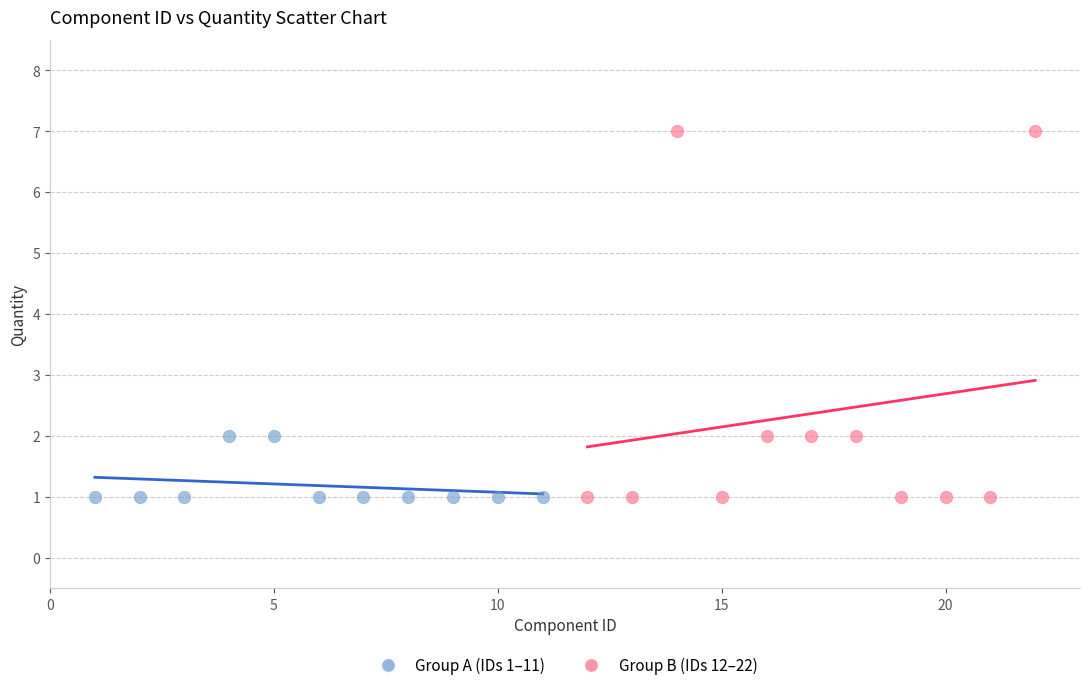

Which series has the largest Y range (max minus min)?

Group B (IDs 12–22)